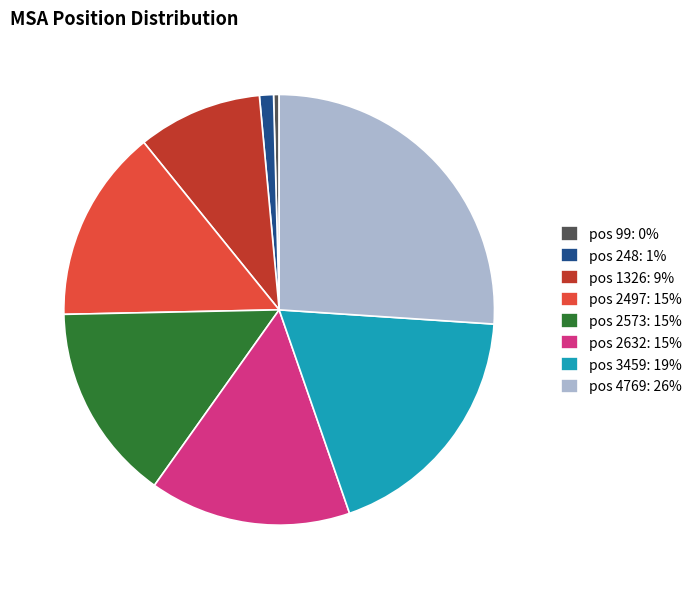

Approximately how many times larger is the value at pos 2497: 15% compared to pos 99: 0%?

34.8